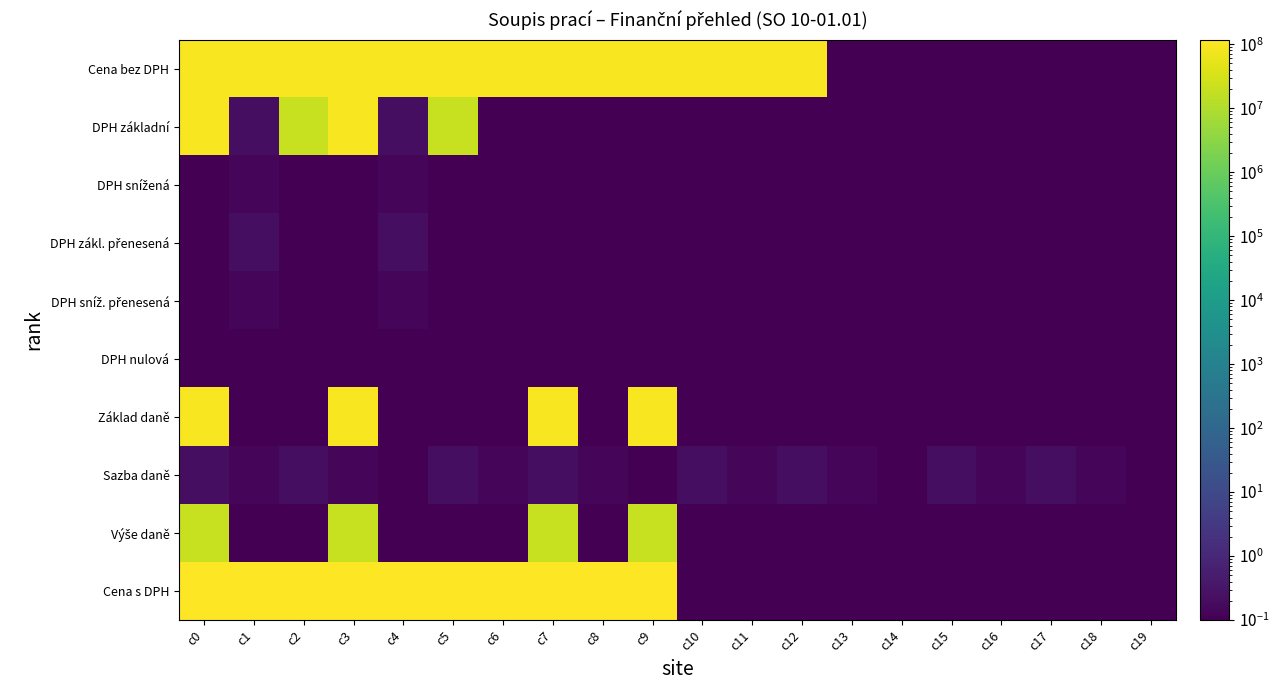

List the series in order of their peak value, lowest first.

DPH nulová, DPH snížená, DPH sníž. přenesená, DPH zákl. přenesená, Sazba daně, Výše daně, Cena bez DPH, DPH základní, Základ daně, Cena s DPH